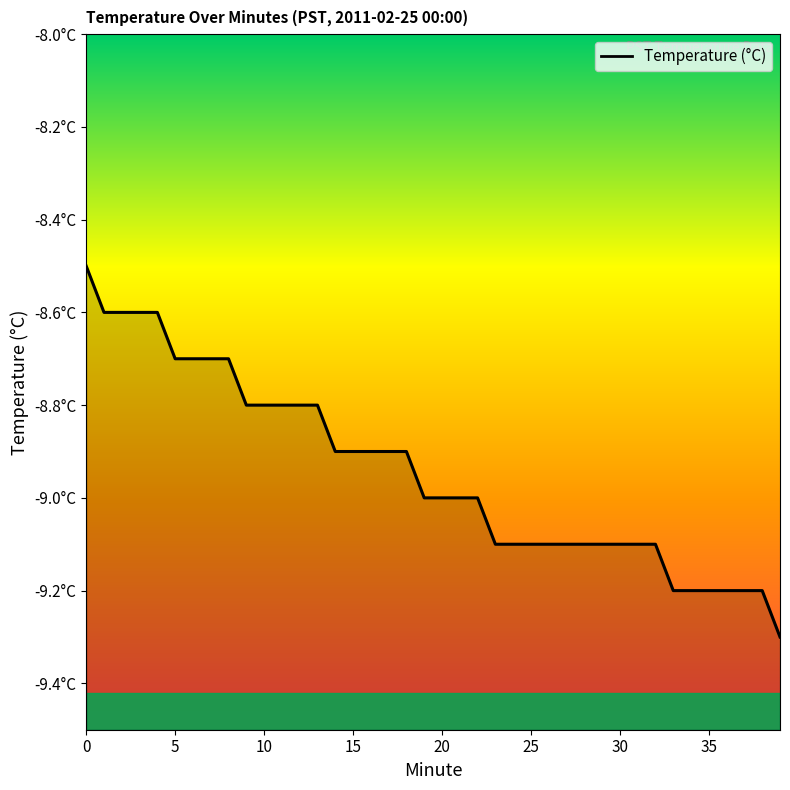

What is the difference between the maximum and minimum values?

0.8